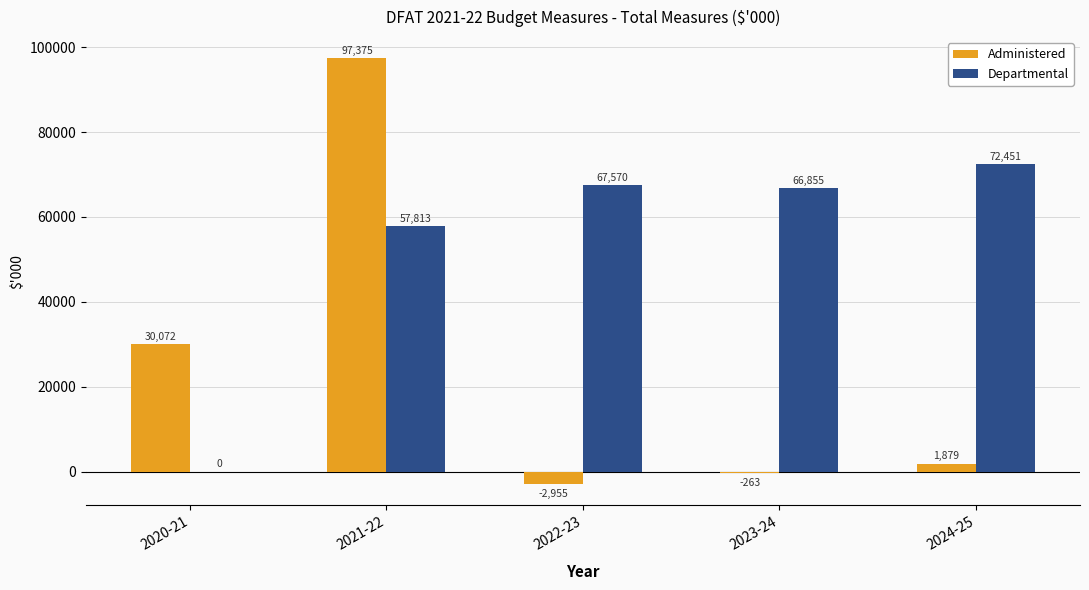

What is the sum of all Departmental values?

264689